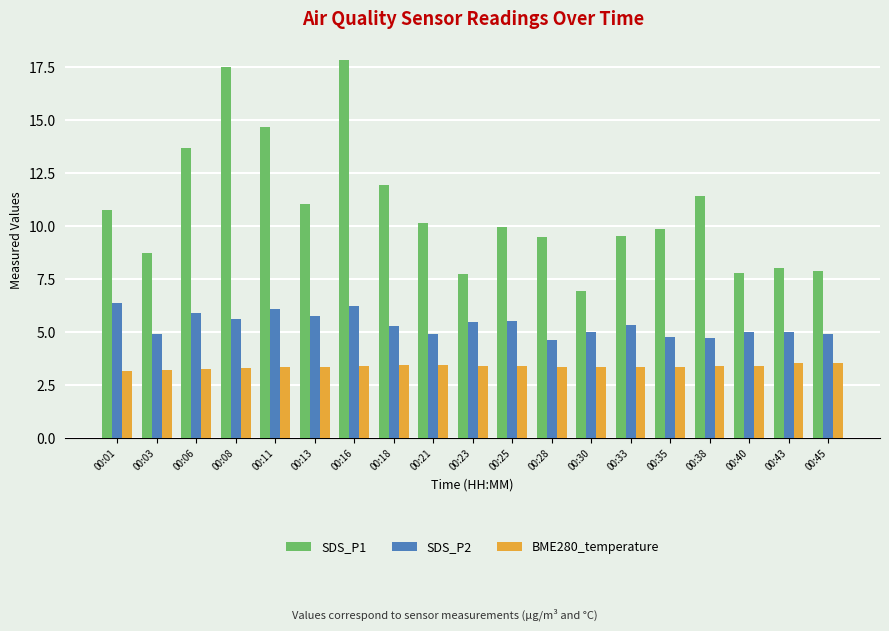

How many categories are shown in the chart?

19